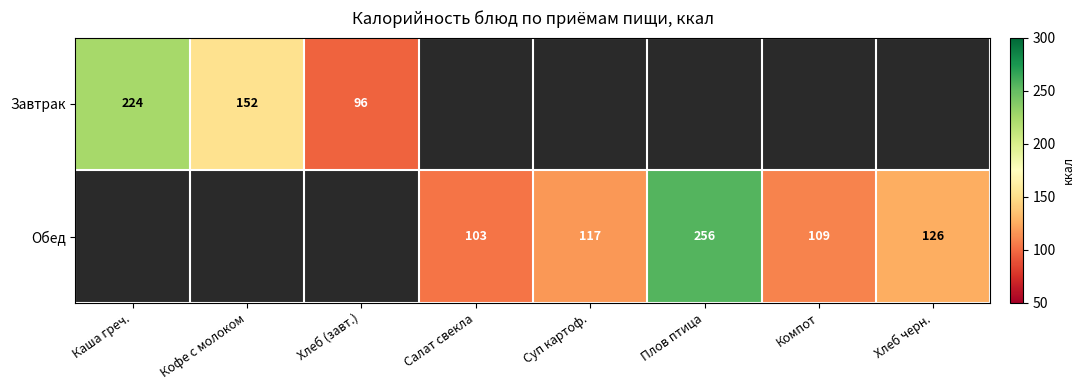

The value of Обед at Салат свекла is 28.8. True or false?

False